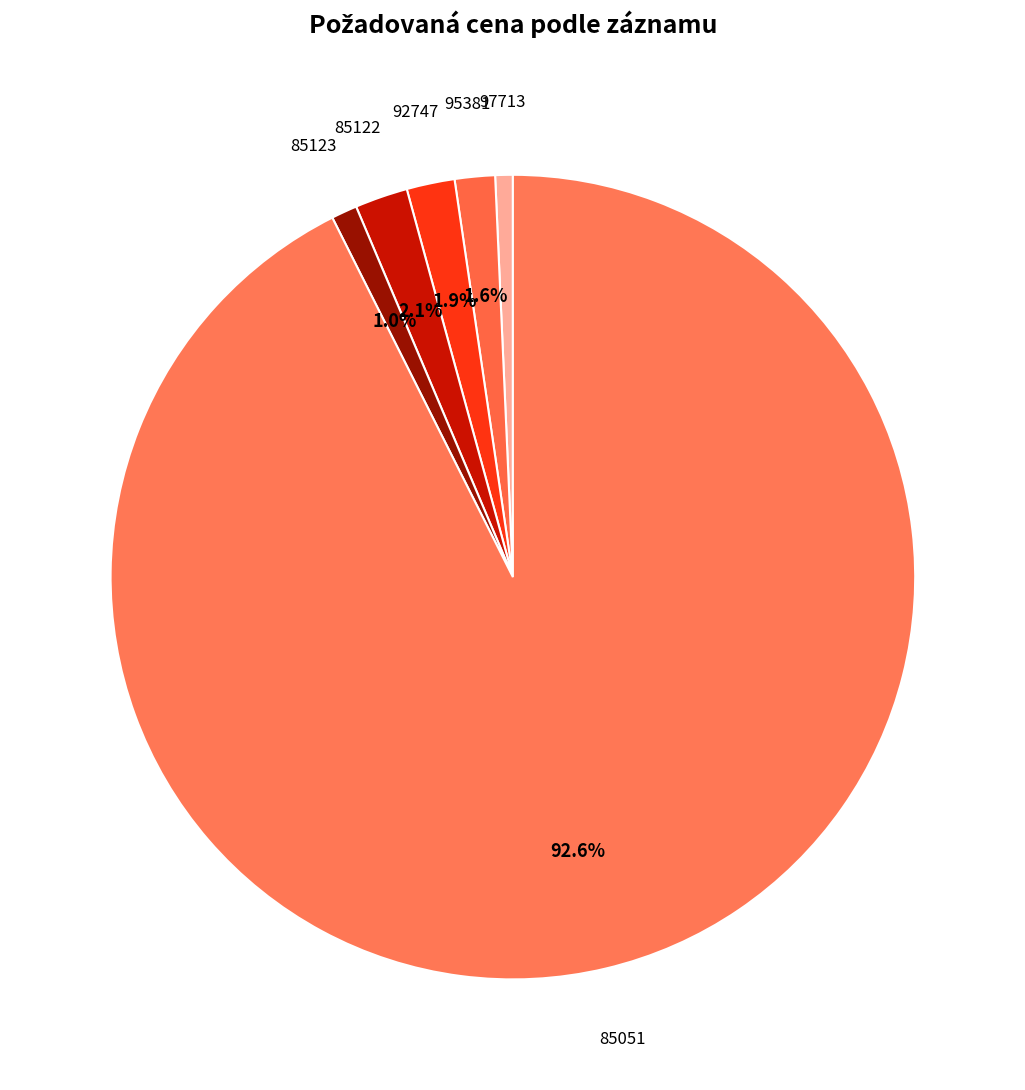

Between 95381 and 97713, which is larger?

95381